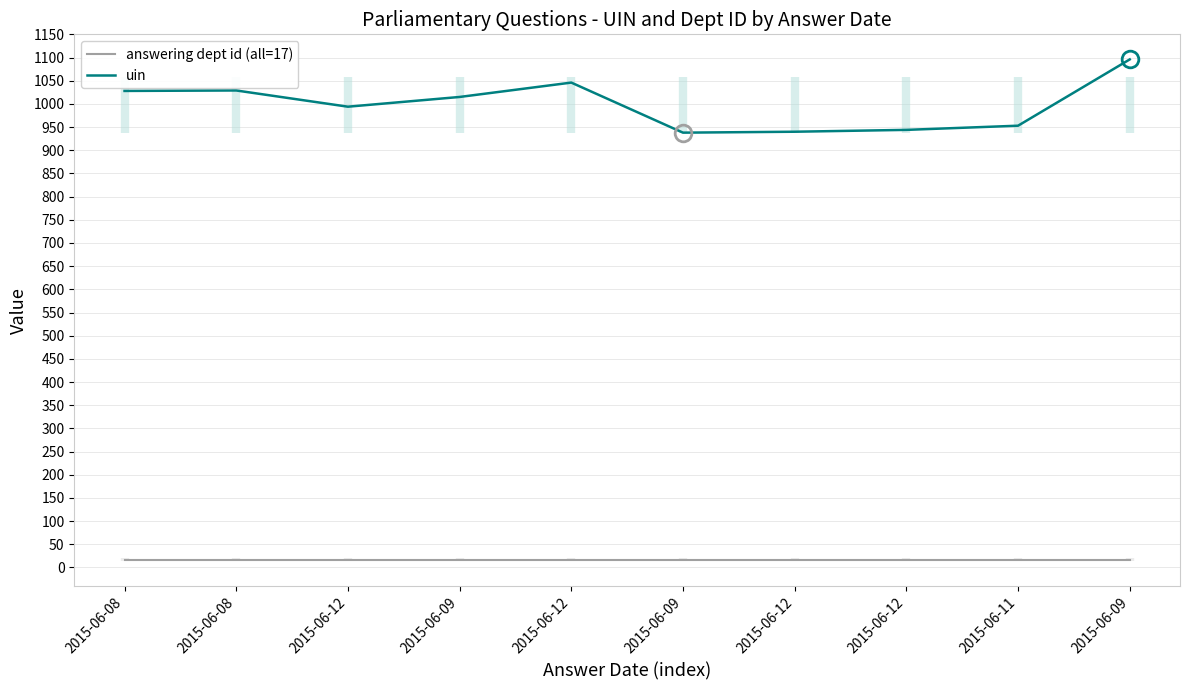

Which series has the widest spread of values?

uin